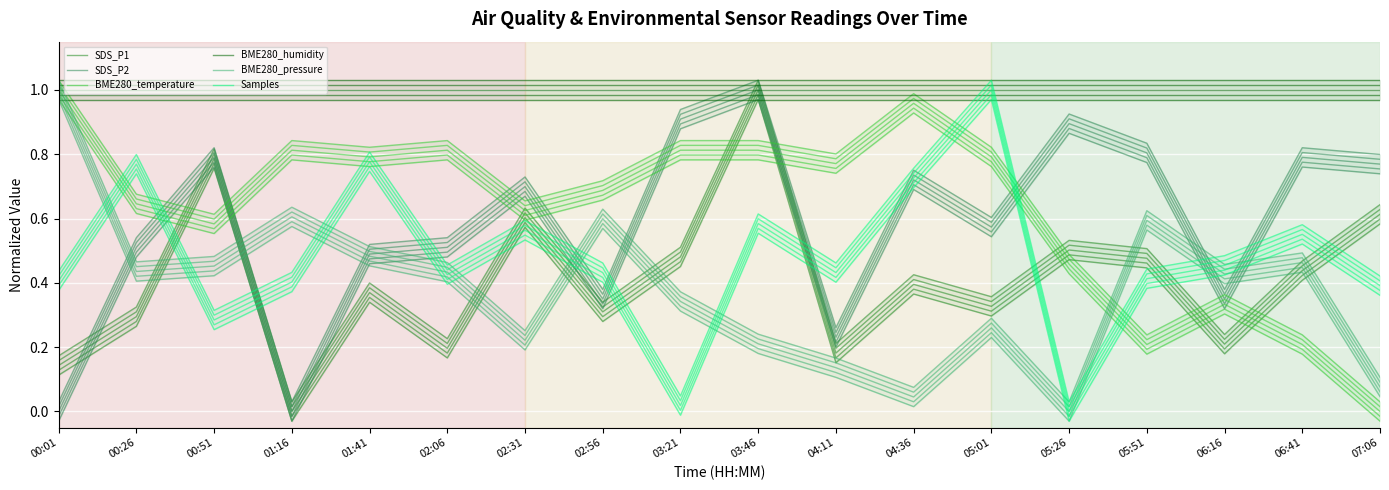

Reading left to right, list all the values displayed in this chart.

SDS_P1: 00:01=0.1	00:26=0.3	00:51=0.8	01:16=0.0	01:41=0.4	02:06=0.2	02:31=0.6	02:56=0.3	03:21=0.5	03:46=1.0	04:11=0.2	04:36=0.4	05:01=0.3	05:26=0.5	05:51=0.5	06:16=0.2	06:41=0.4	07:06=0.6
SDS_P2: 00:01=0.0	00:26=0.5	00:51=0.8	01:16=0.0	01:41=0.5	02:06=0.5	02:31=0.7	02:56=0.3	03:21=0.9	03:46=1.0	04:11=0.2	04:36=0.7	05:01=0.6	05:26=0.9	05:51=0.8	06:16=0.3	06:41=0.8	07:06=0.8
BME280_temperature: 00:01=1.0	00:26=0.6	00:51=0.6	01:16=0.8	01:41=0.8	02:06=0.8	02:31=0.6	02:56=0.7	03:21=0.8	03:46=0.8	04:11=0.8	04:36=1.0	05:01=0.8	05:26=0.5	05:51=0.2	06:16=0.3	06:41=0.2	07:06=0.0
BME280_humidity: 00:01=1.0	00:26=1.0	00:51=1.0	01:16=1.0	01:41=1.0	02:06=1.0	02:31=1.0	02:56=1.0	03:21=1.0	03:46=1.0	04:11=1.0	04:36=1.0	05:01=1.0	05:26=1.0	05:51=1.0	06:16=1.0	06:41=1.0	07:06=1.0
BME280_pressure: 00:01=1.0	00:26=0.4	00:51=0.5	01:16=0.6	01:41=0.5	02:06=0.4	02:31=0.2	02:56=0.6	03:21=0.3	03:46=0.2	04:11=0.1	04:36=0.0	05:01=0.3	05:26=0.0	05:51=0.6	06:16=0.4	06:41=0.5	07:06=0.1
Samples: 00:01=0.4	00:26=0.8	00:51=0.3	01:16=0.4	01:41=0.8	02:06=0.4	02:31=0.6	02:56=0.4	03:21=0.0	03:46=0.6	04:11=0.4	04:36=0.7	05:01=1.0	05:26=0.0	05:51=0.4	06:16=0.5	06:41=0.6	07:06=0.4